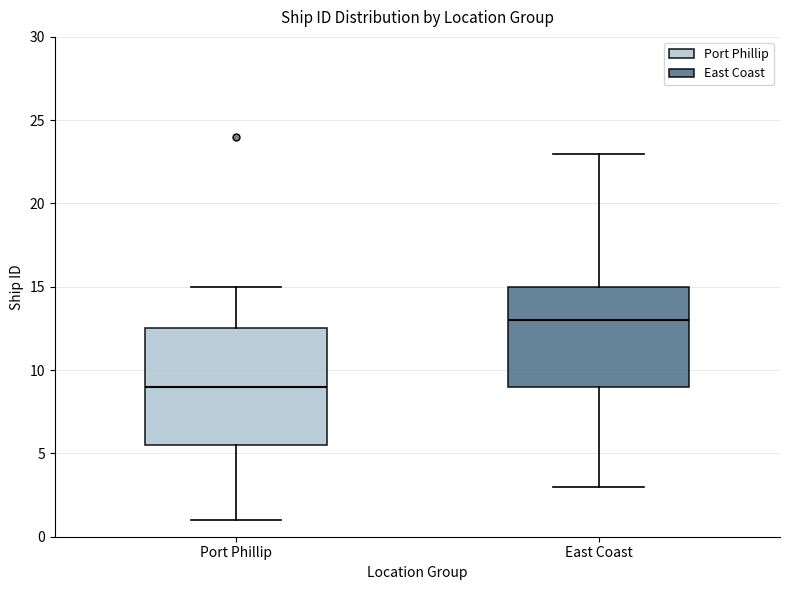

Reading left to right, read every box against the y-axis: the position of its median line, the range the box covers, and the ends of its whiskers. The values are not printed on the chart, so give them approximately, as read against the axis.

Port Phillip: median 9.0, box 5.5 to 12.5, whiskers 1.0 to 15.0
East Coast: median 13.0, box 9.0 to 15.0, whiskers 3.0 to 23.0